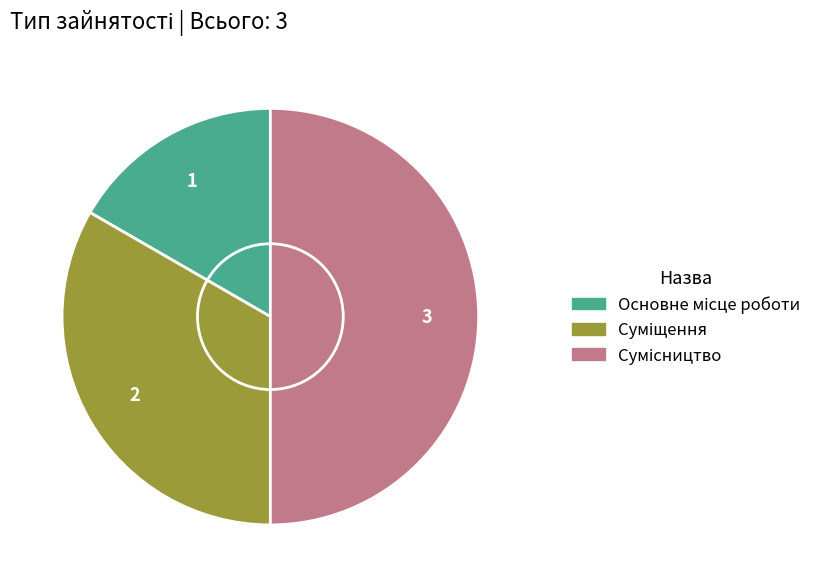

How many slices are in this pie chart?

3